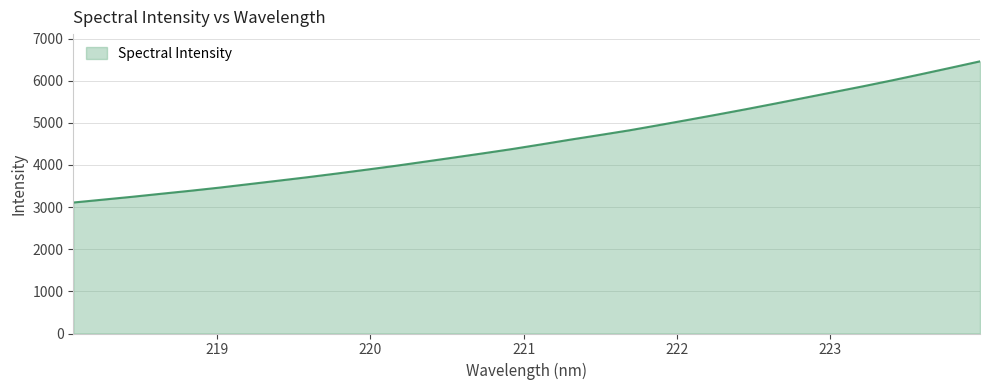

What is the average value?

4558.3